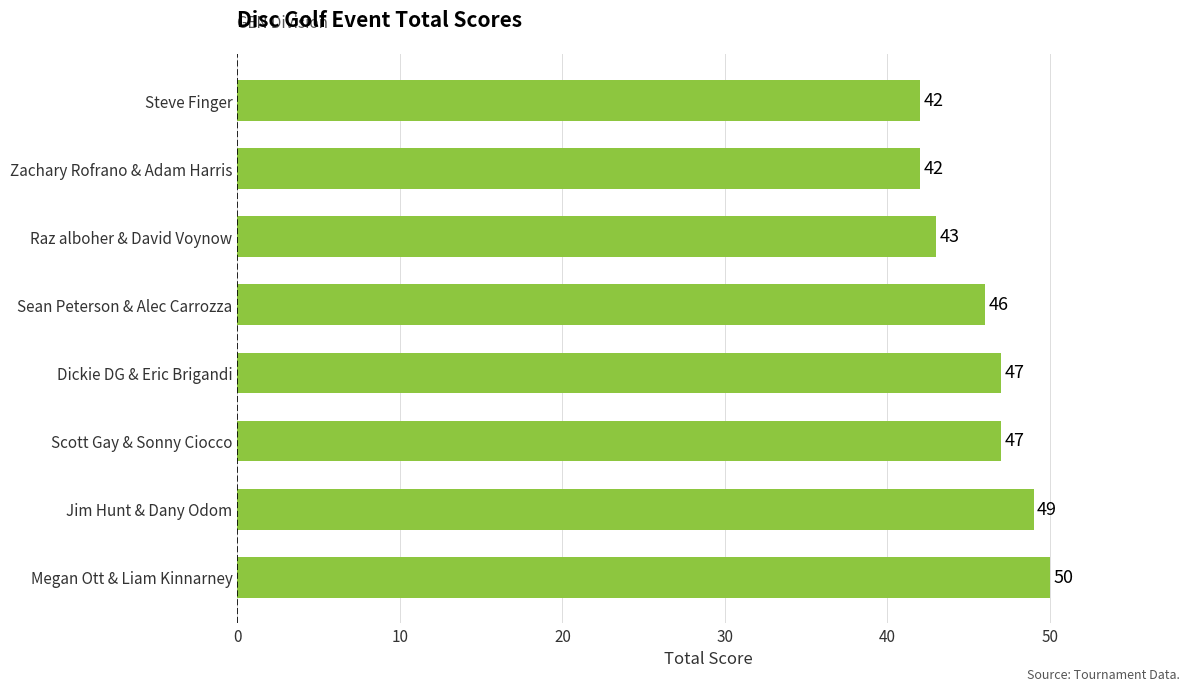

How many values are between 43 and 49?

5